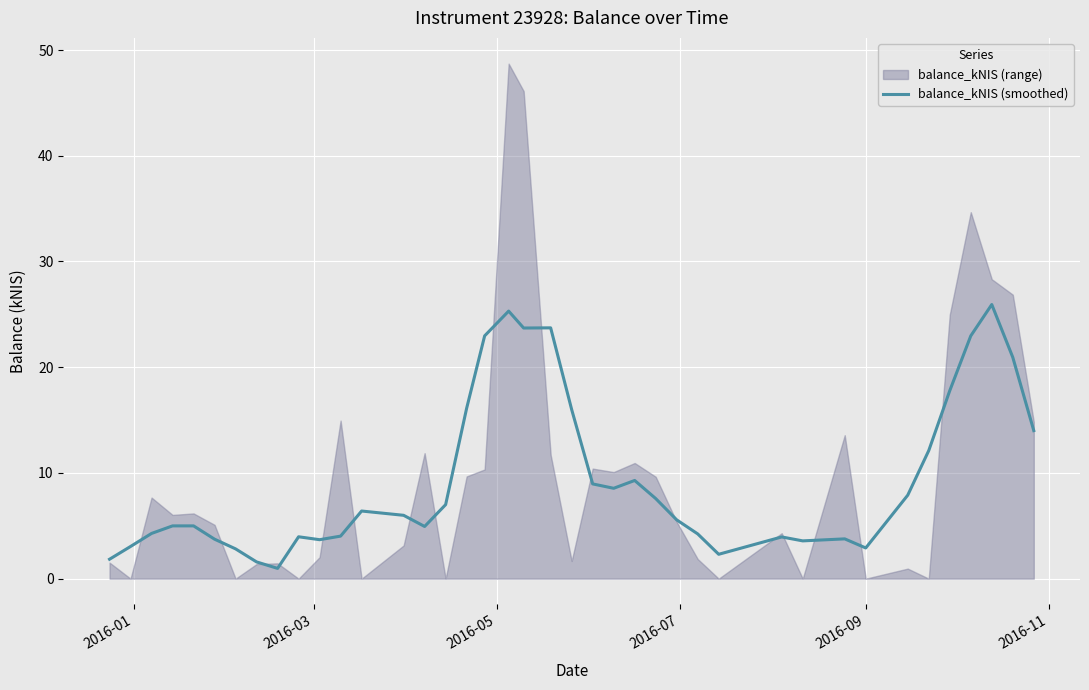

How many interior local valleys (lower than both neighbors) does the data have?

8